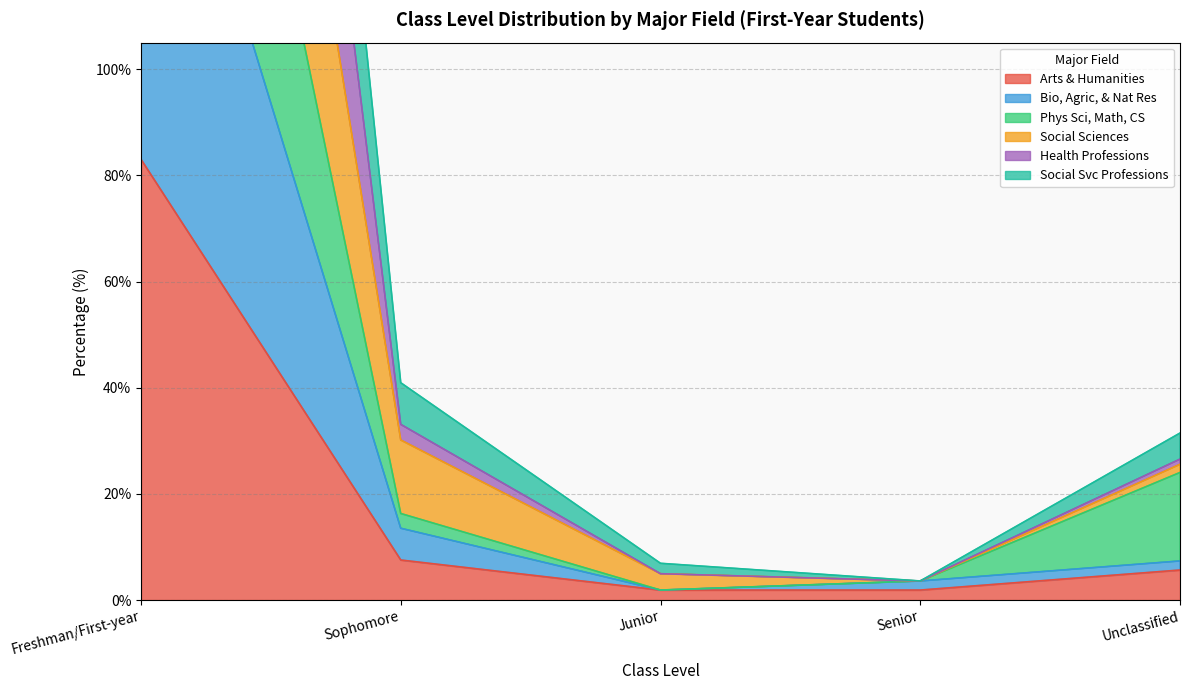

At which category does Health Professions reach its first local valley?

Senior